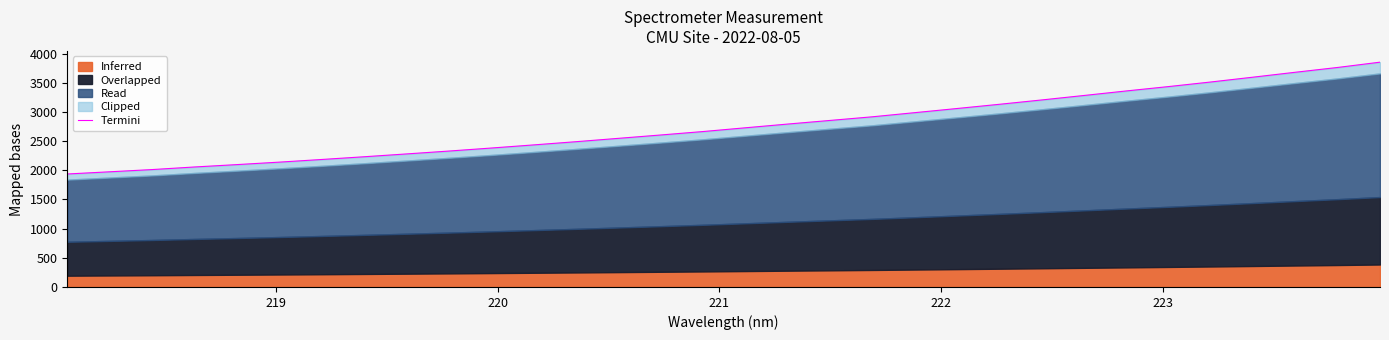

How many lines are shown in the chart?

1